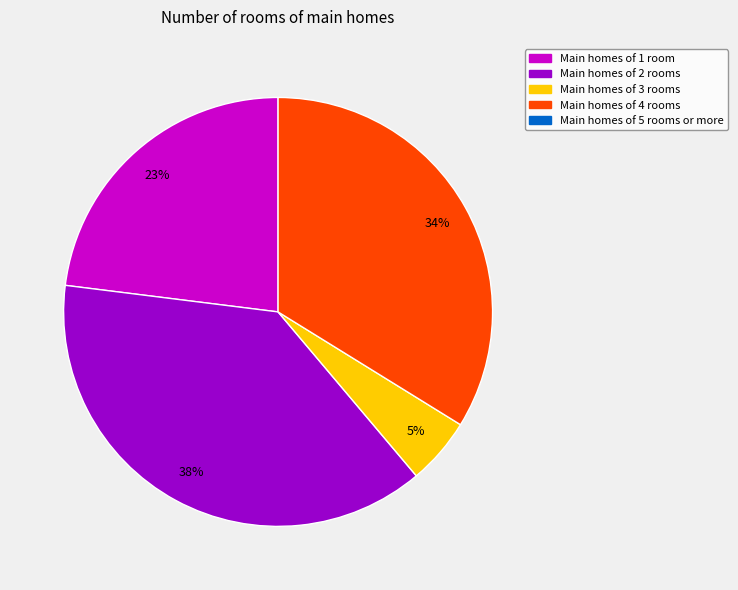

To the nearest percent, what is the difference between the largest and smallest slice percentages?

33%